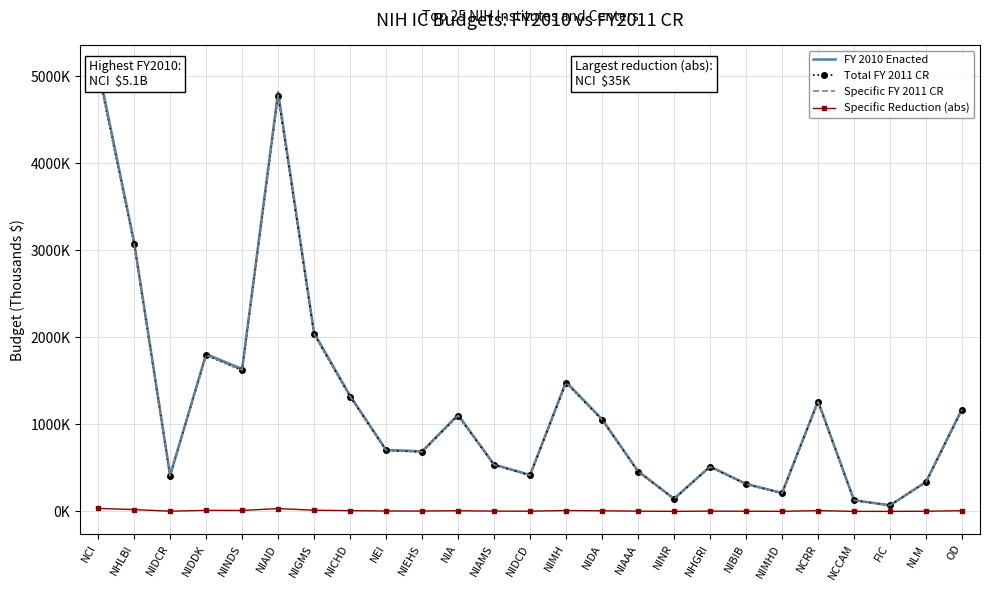

Where is the first local minimum for FY 2010 Enacted?

NIDCR